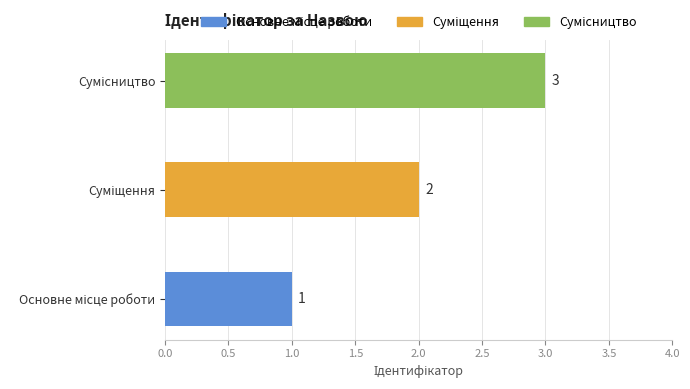

Count the values in the range 1 to 3.

3